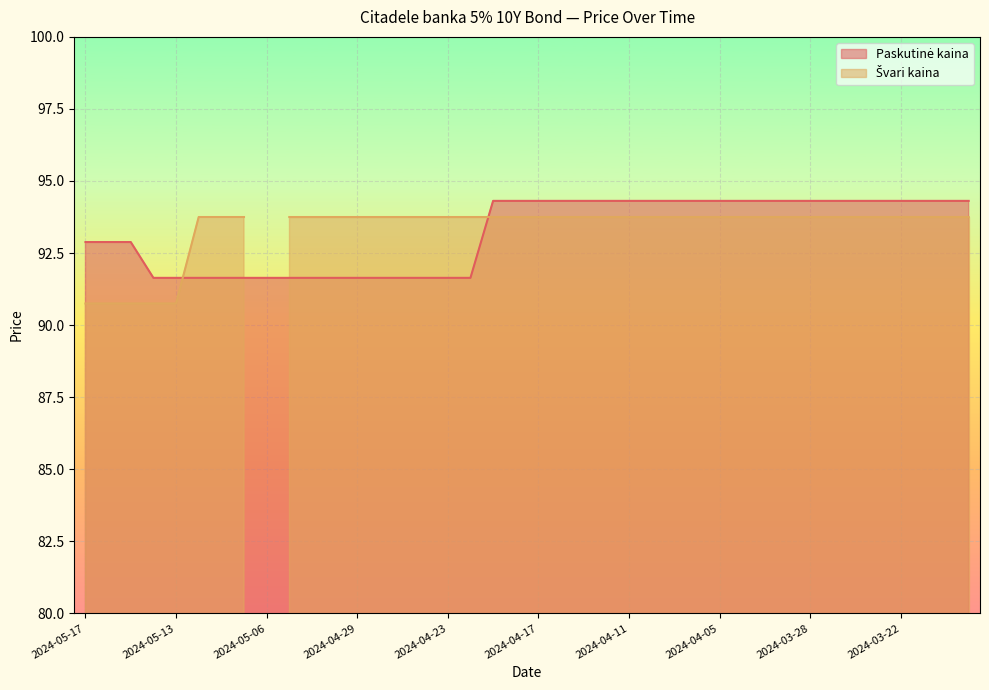

What is the label of the 19th point from the left?

2024-04-19